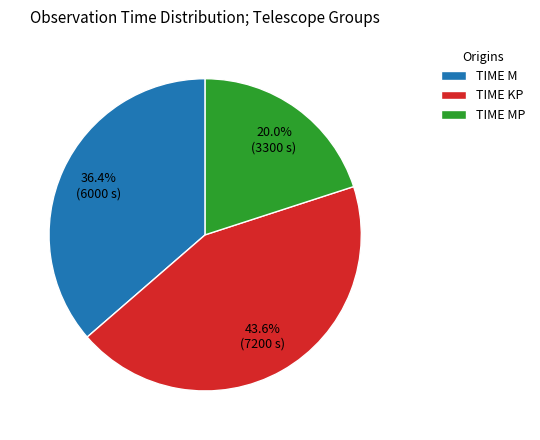

What percentage is the TIME M slice, to the nearest percent?

36%